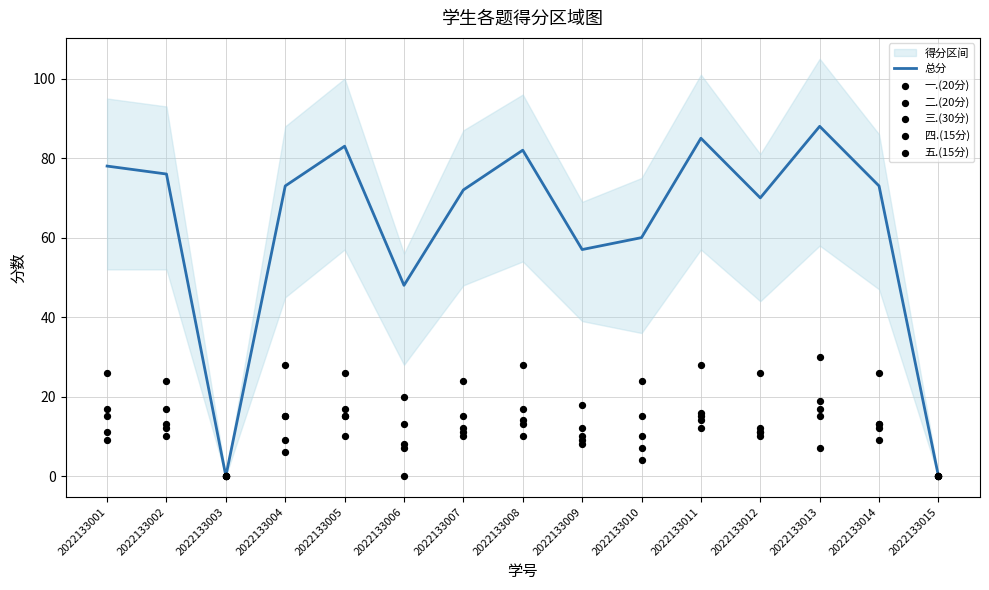

At how many categories does at least one series exceed 73?

6